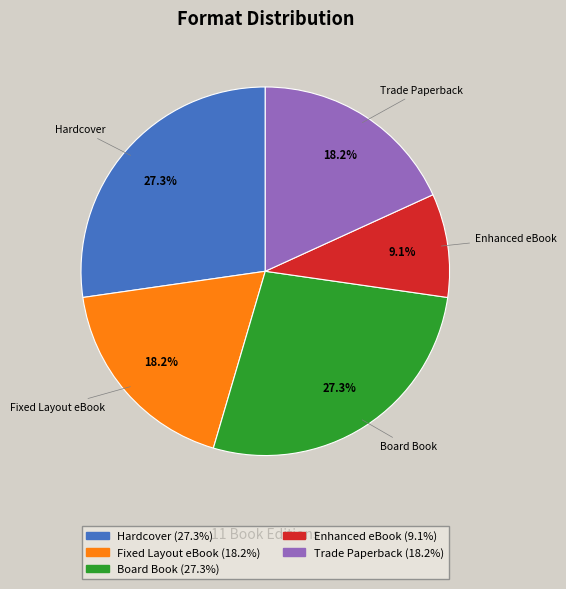

To the nearest percent, what is the combined percentage of Trade Paperback and Enhanced eBook?

27%